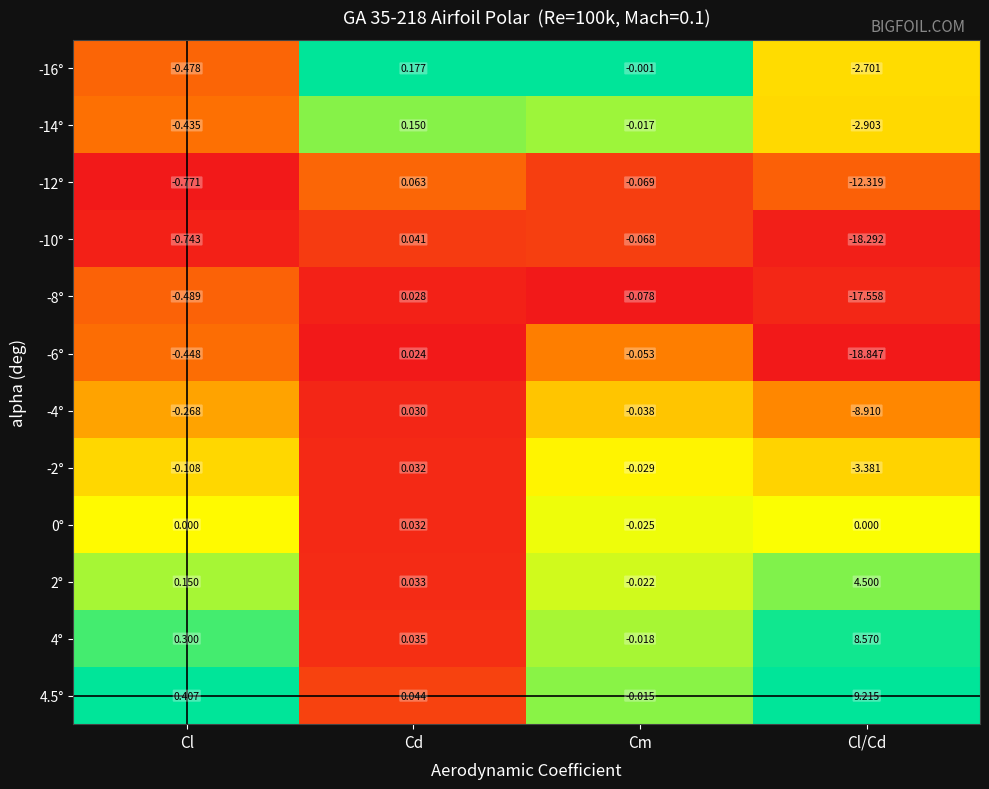

At how many categories does at least one series exceed 0?

3